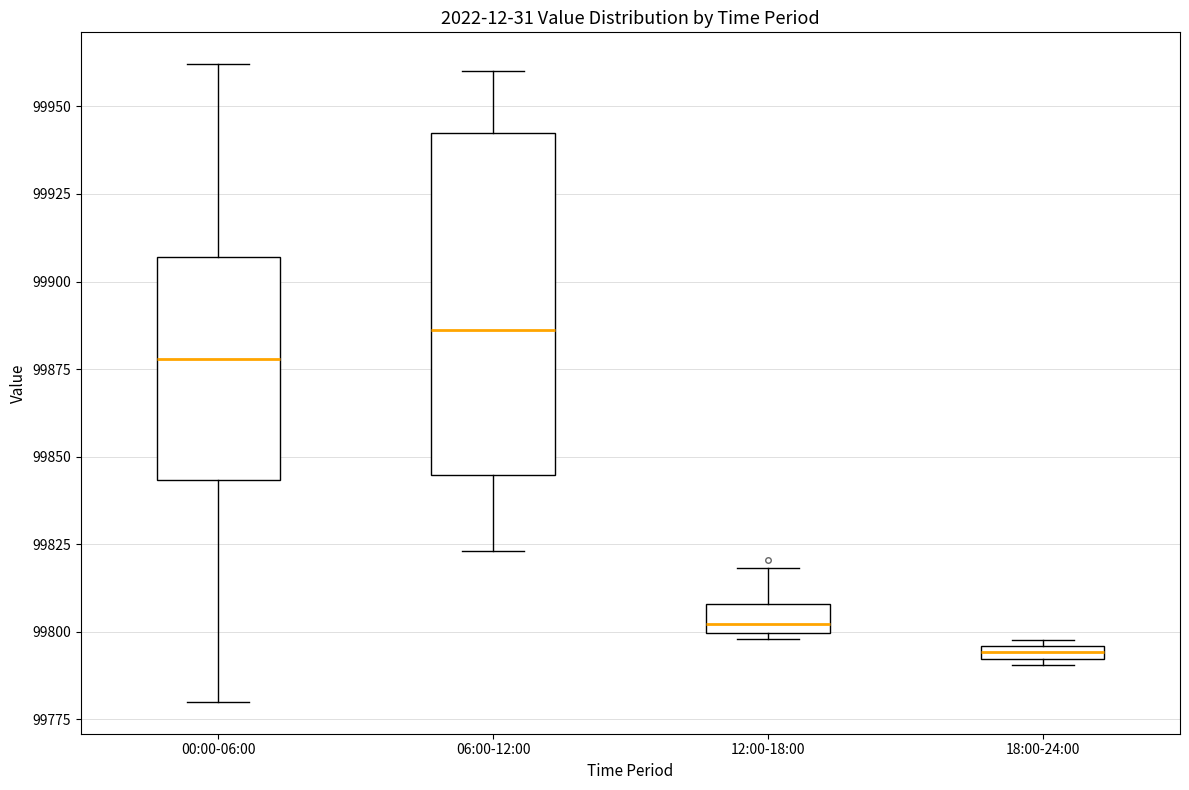

Comparing the boxes themselves (not the whiskers), which one is the tallest?

06:00-12:00